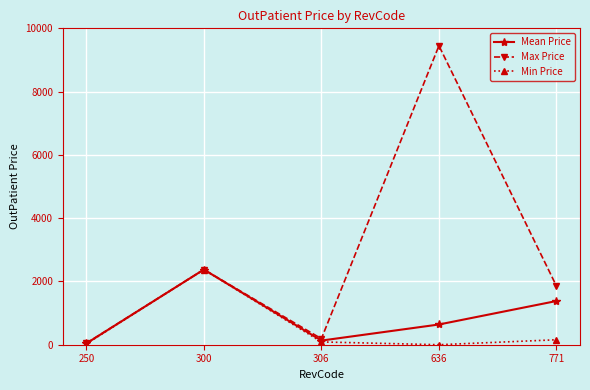

What are all the series names shown in the legend?

Mean Price, Max Price, Min Price